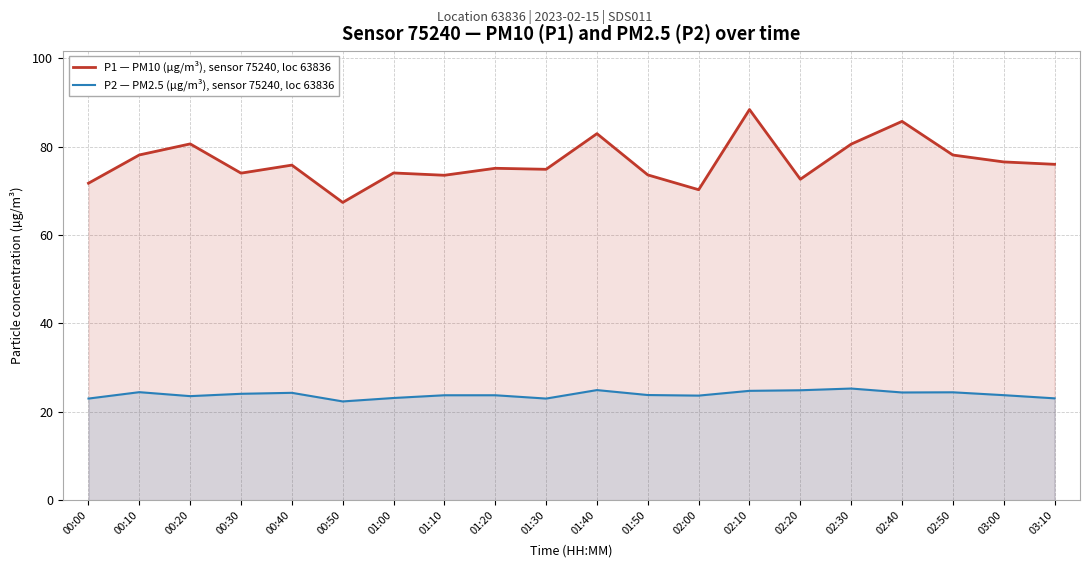

What is the average value of the P1 — PM10 (µg/m³), sensor 75240, loc 63836 series?

76.5